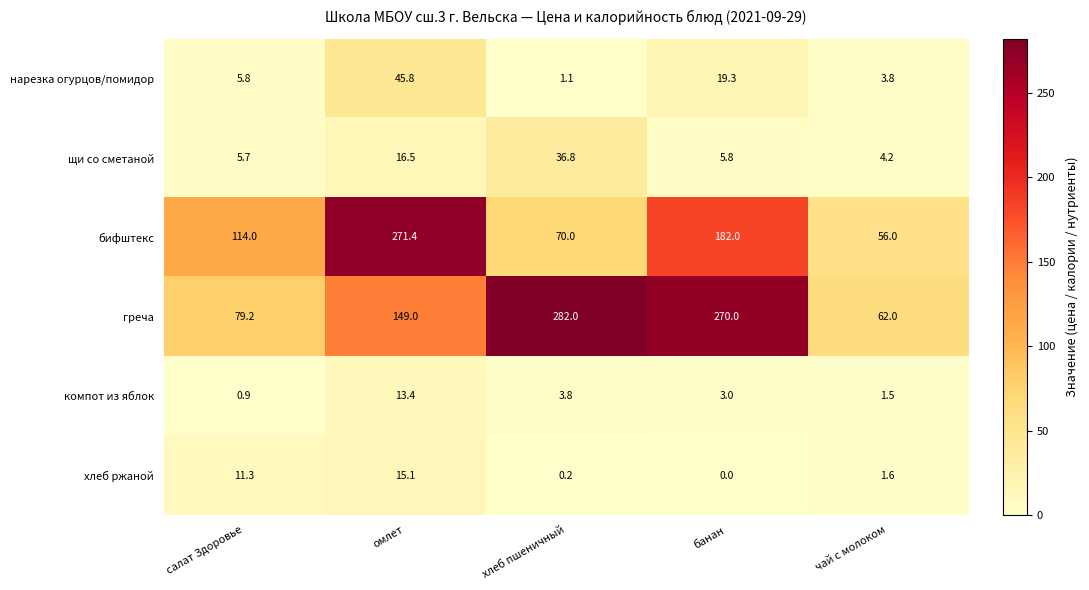

Where does the нарезка огурцов/помидор series first go above 5?

салат Здоровье